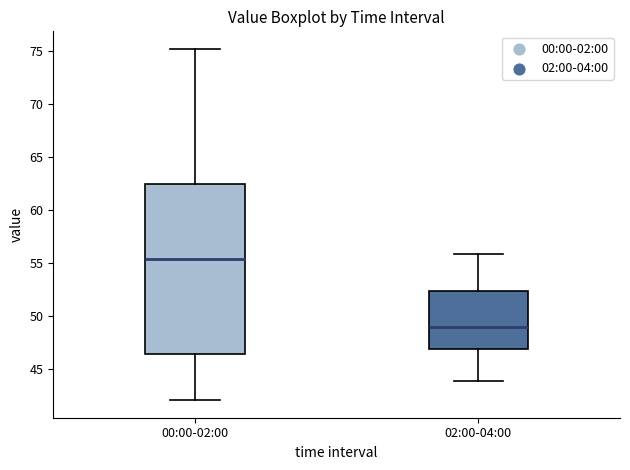

Which box's median line is the lowest?

02:00-04:00